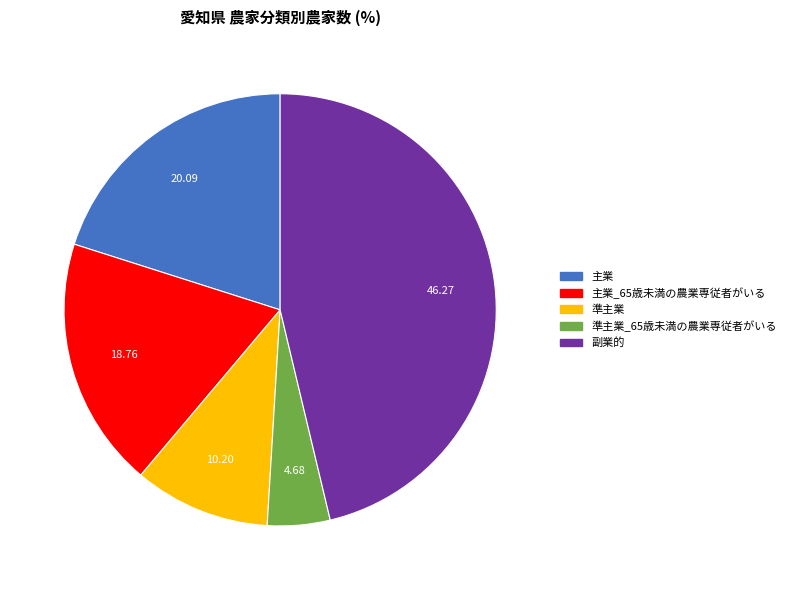

Which has a higher value, 準主業 or 準主業_65歳未満の農業専従者がいる?

準主業